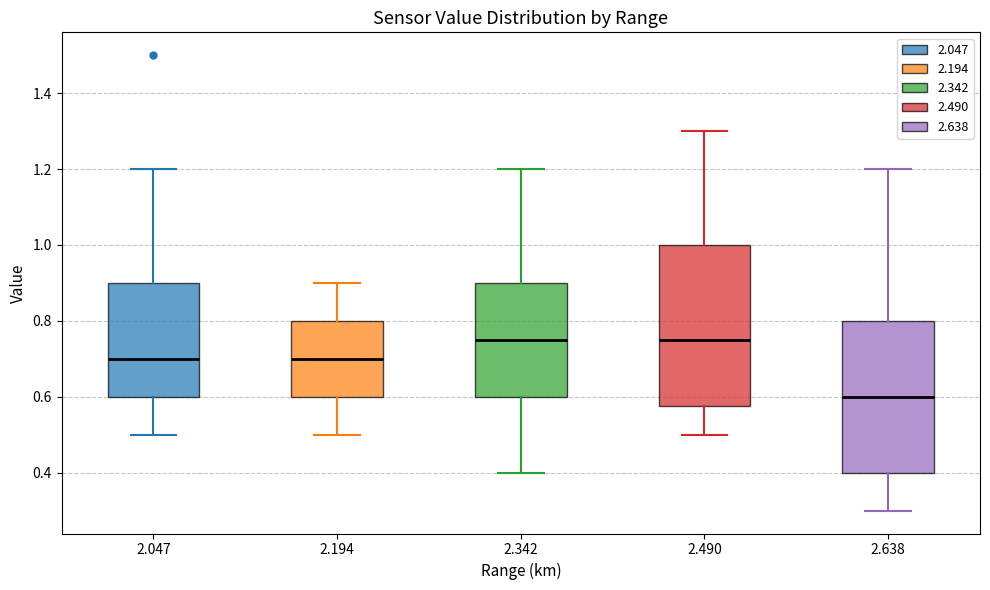

Where does the upper whisker of the box at x = 2.490 end on the y-axis? The values are not printed on the chart, so give them approximately, as read against the axis.

1.30